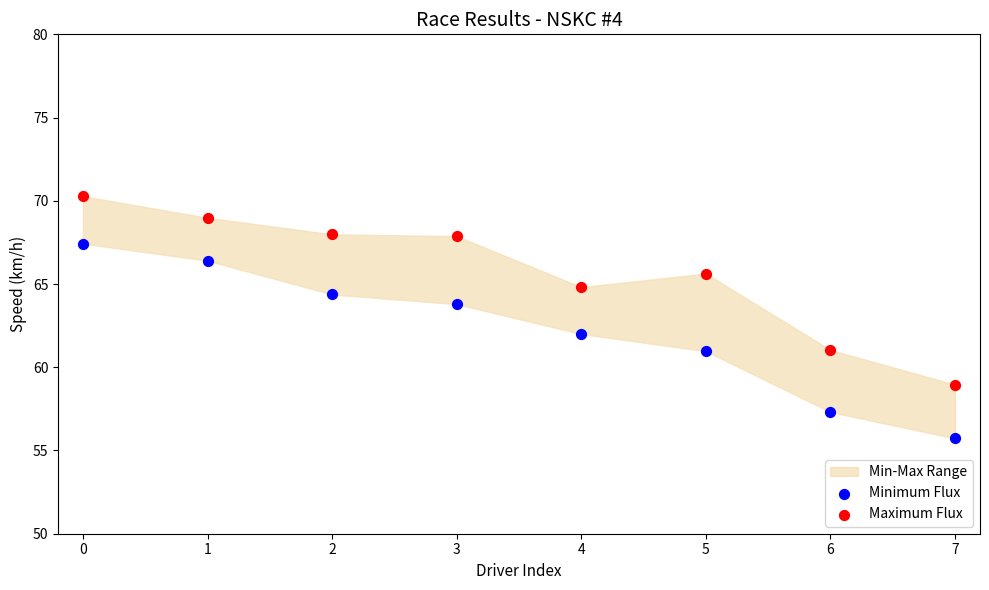

Which series contains the lowest Y value?

Minimum Flux